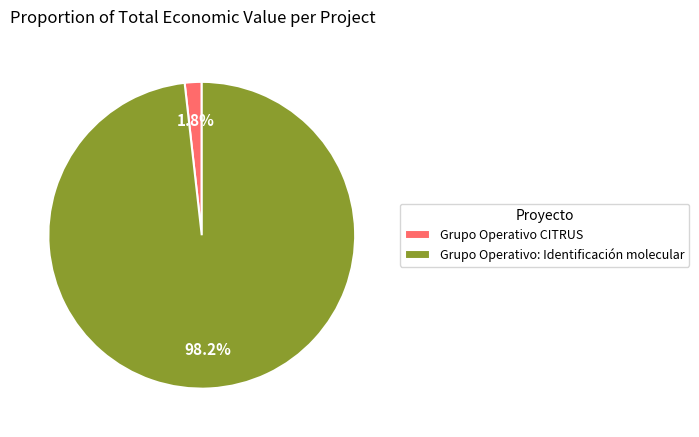

To the nearest percent, what is the combined percentage of Grupo Operativo CITRUS and Grupo Operativo: Identificación molecular?

100%